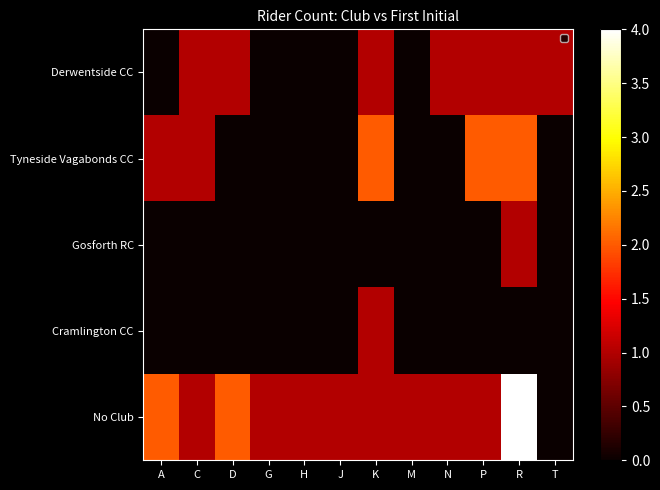

Rank the series at N from highest to lowest value.

Derwentside CC, No Club, Tyneside Vagabonds CC, Gosforth RC, Cramlington CC